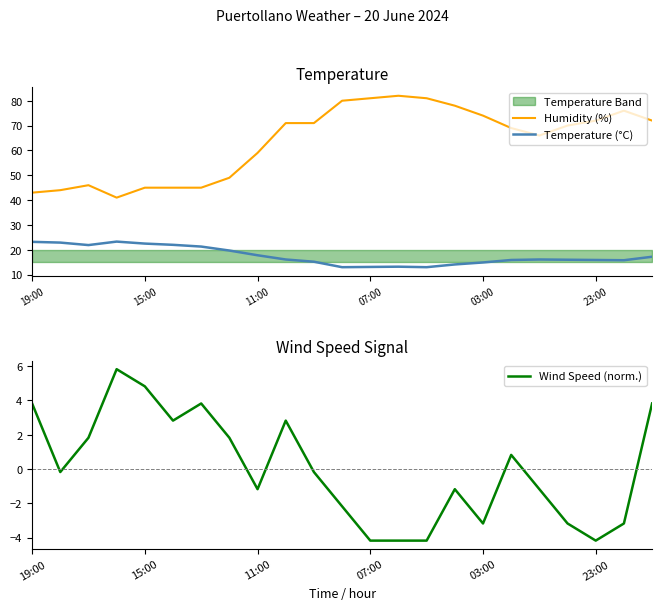

What is the minimum value for Temperature (°C)?

13.0